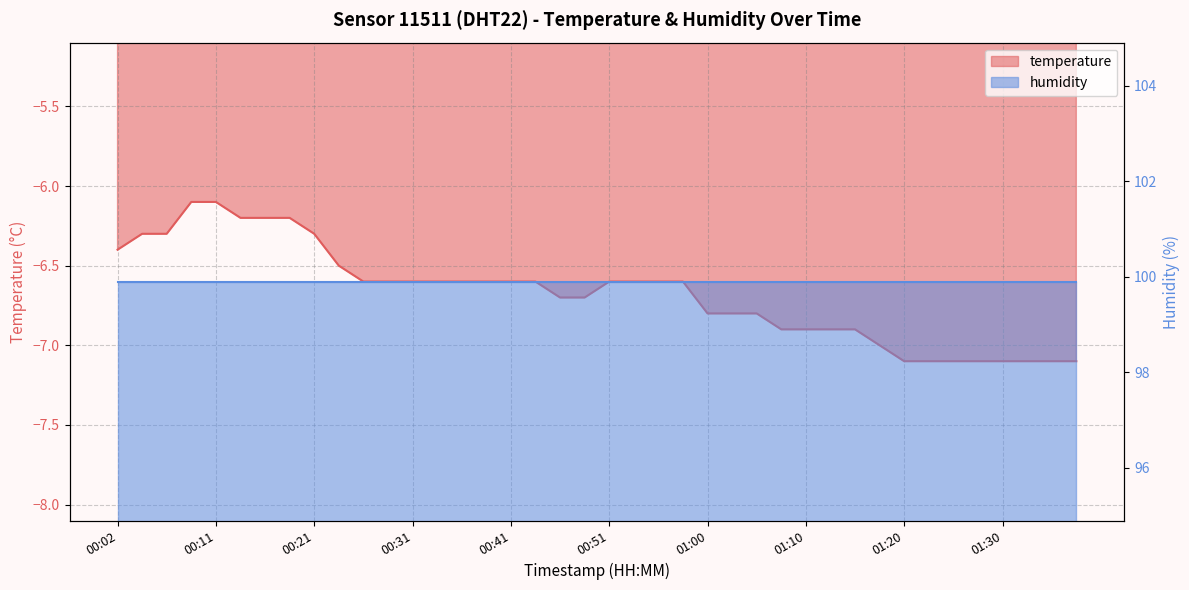

Between 01:18 and 00:51, which is larger?

00:51